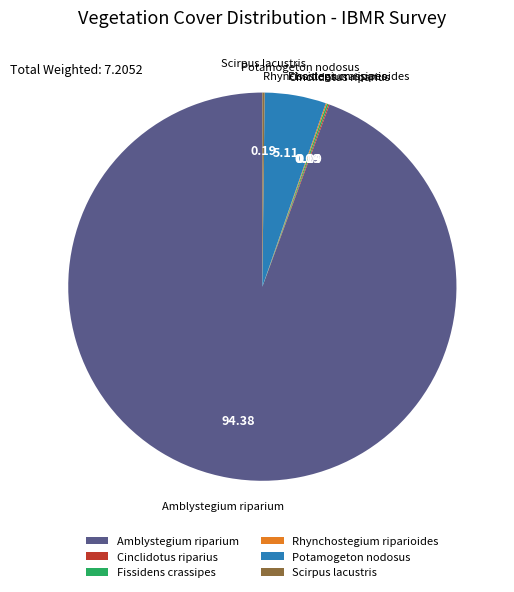

True or false: Amblystegium riparium accounts for 82% of the total.

False